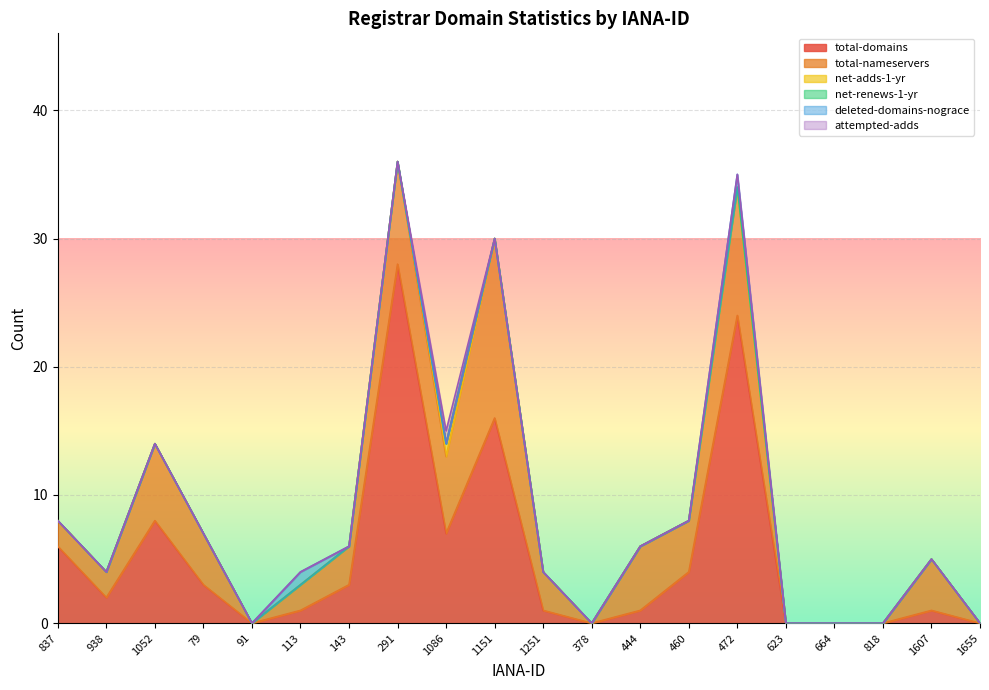

Where is net-renews-1-yr nearest to the value 0?

837